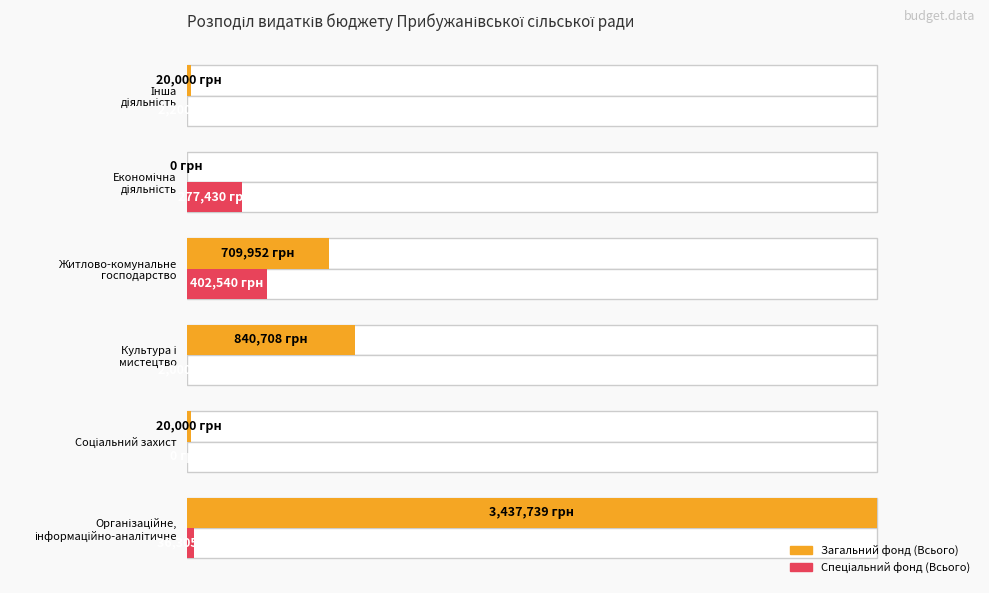

Rank the categories by Загальний фонд (Всього) value from lowest to highest.

4, 1, 5, 3, 2, 0